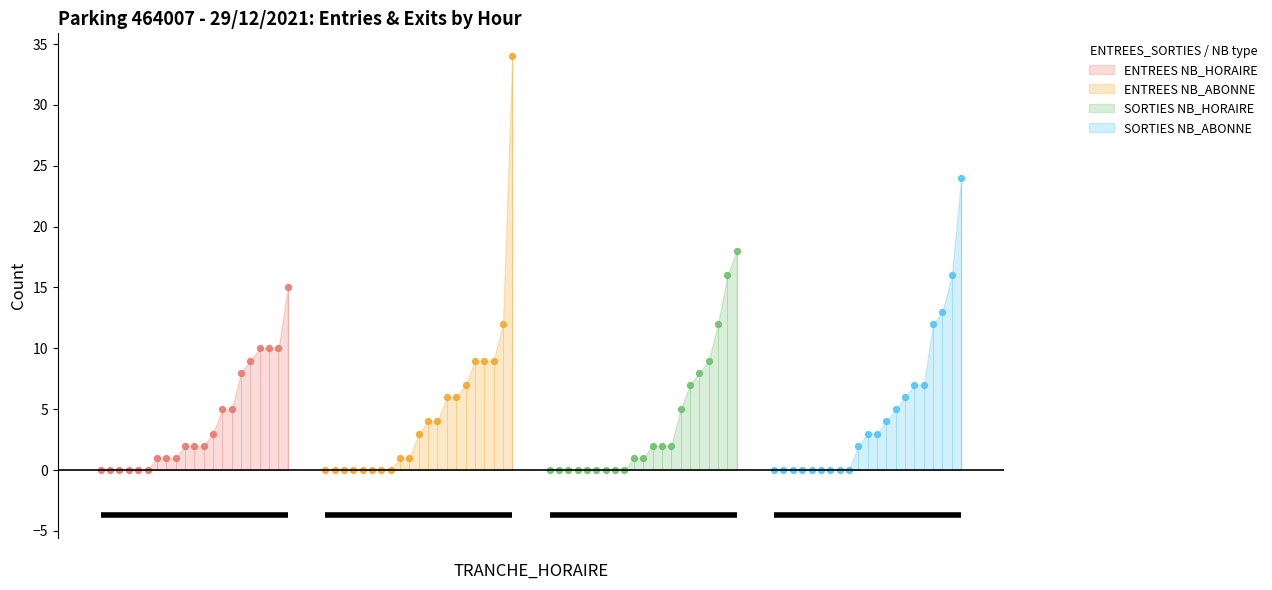

What are all the series names shown in the legend?

ENTREES NB_HORAIRE, ENTREES NB_ABONNE, SORTIES NB_HORAIRE, SORTIES NB_ABONNE